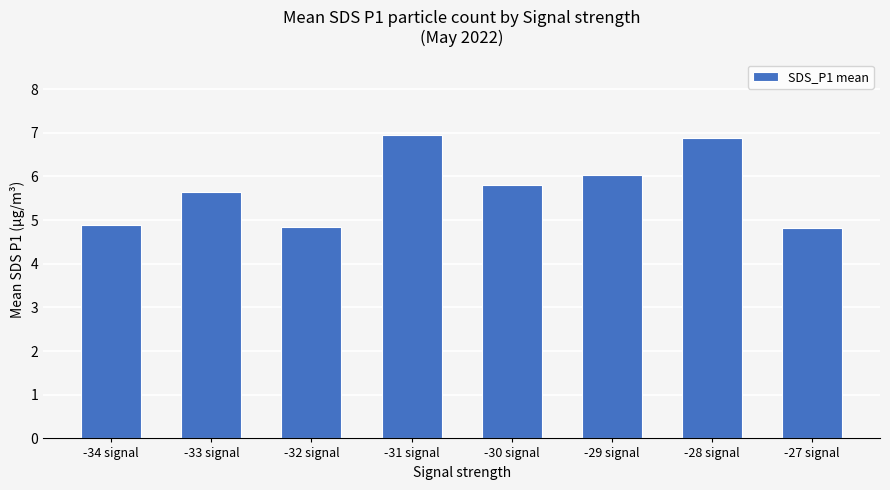

True or false: the data shows 10.4 at -28 signal.

False